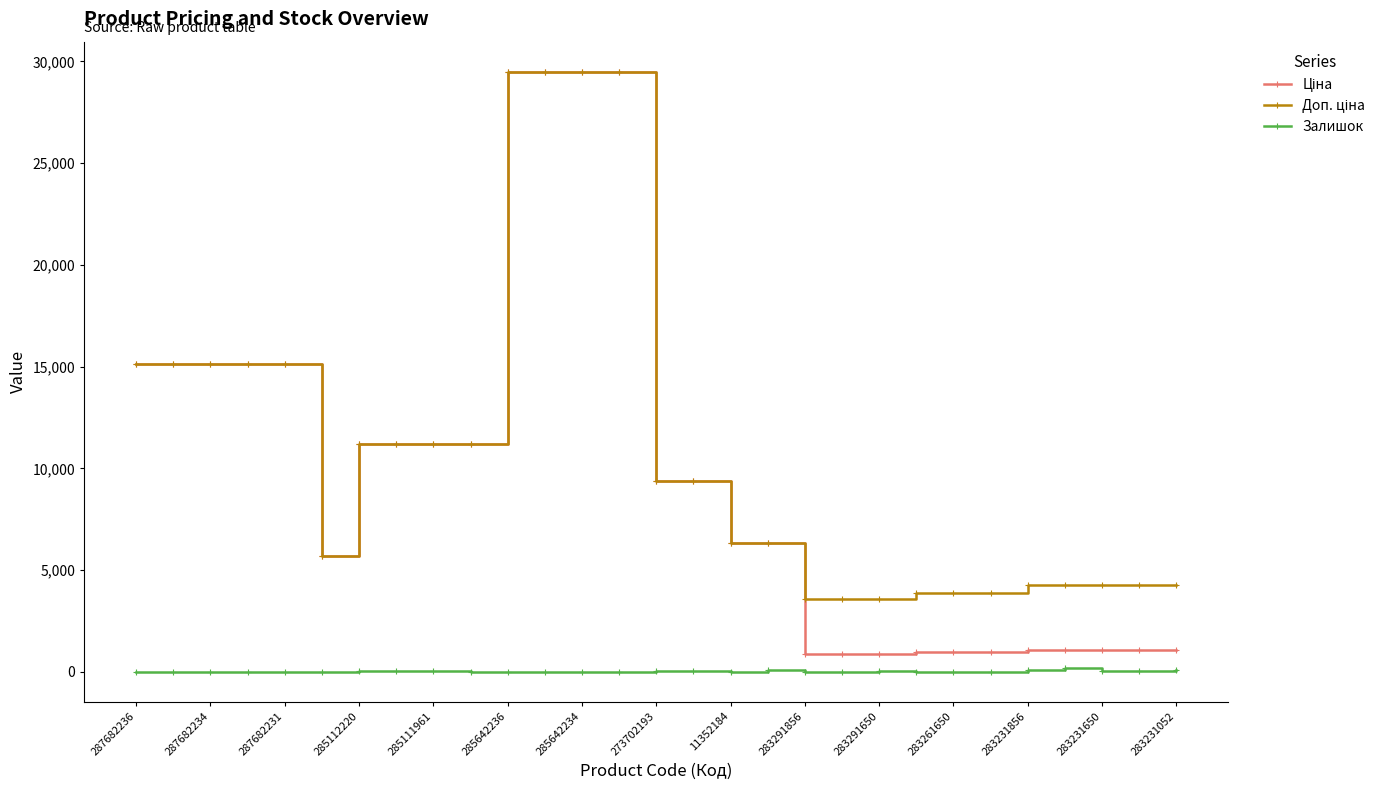

Count the number of data series in this chart.

3